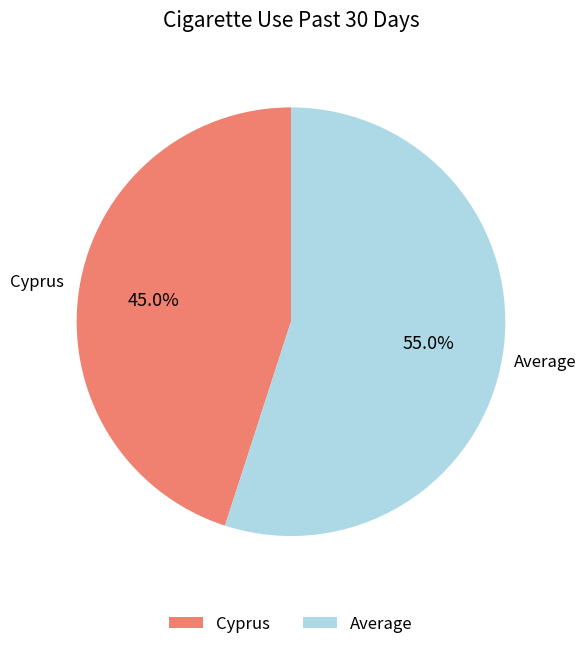

Rank the categories by value from lowest to highest.

Cyprus, Average